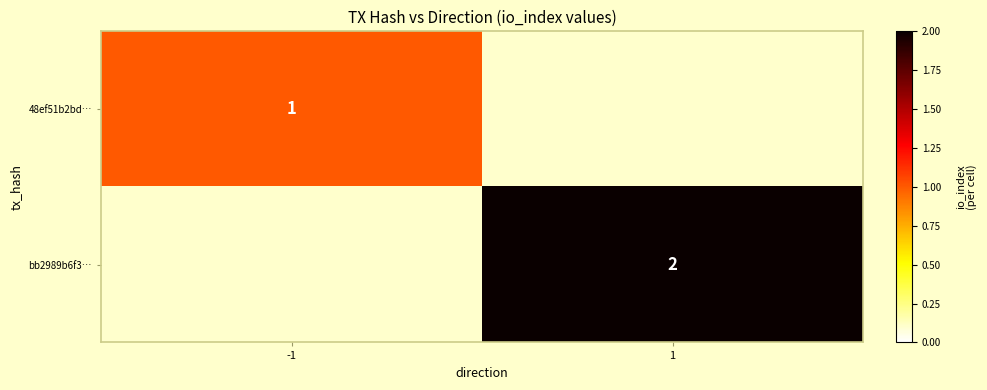

The 48ef51b2bd… series shows 2 at -1. True or false?

False